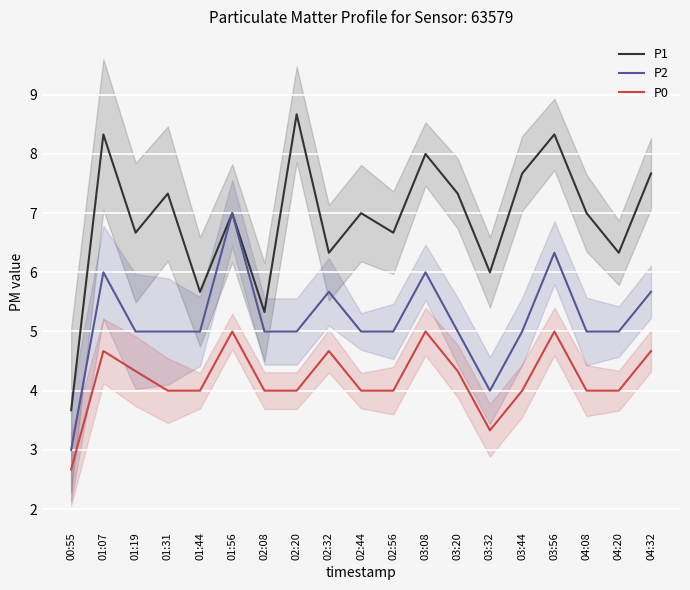

Between 02:08 and 01:19, which is larger?

01:19